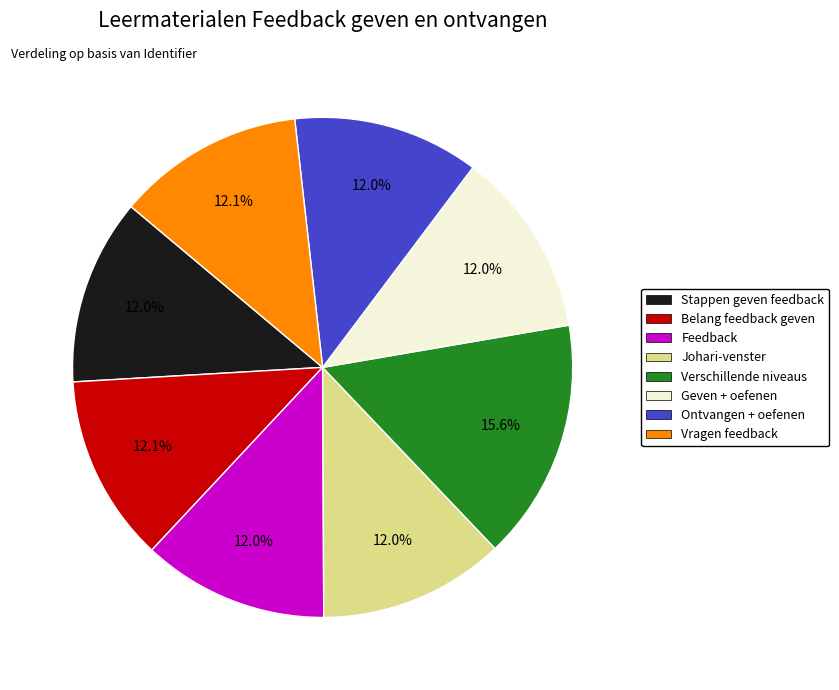

Does any single category account for the majority?

No